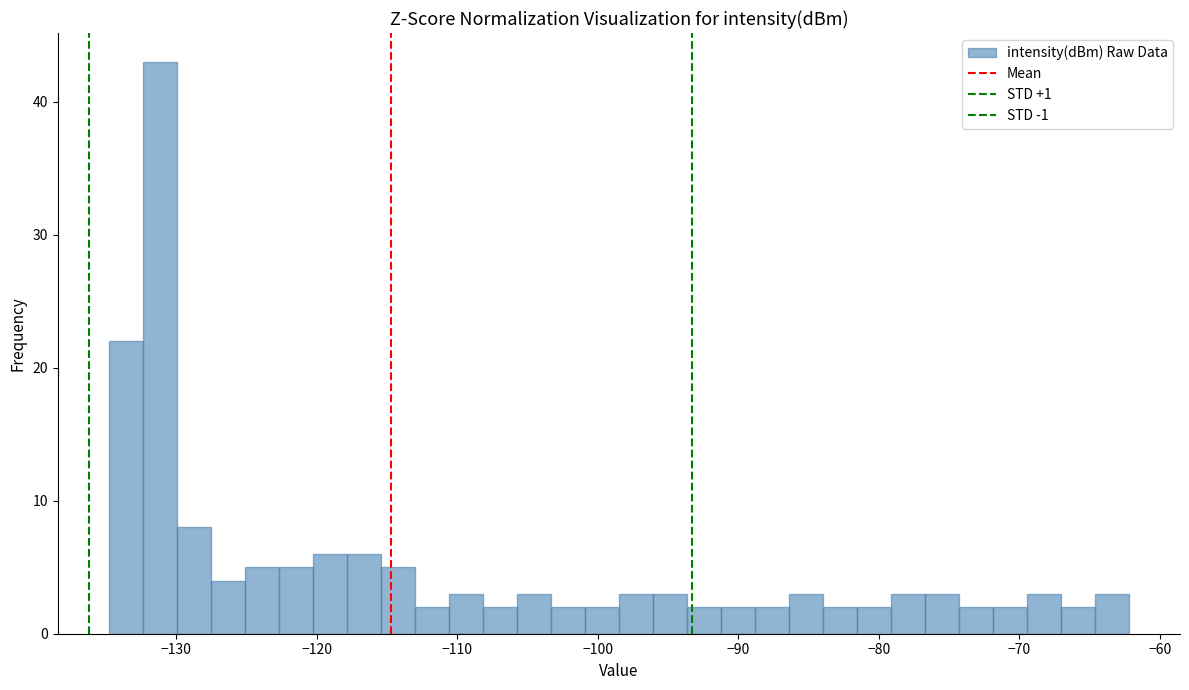

Around what value on the x-axis is the tallest bar? Give the approximate position of its centre, as read against the axis.

-131